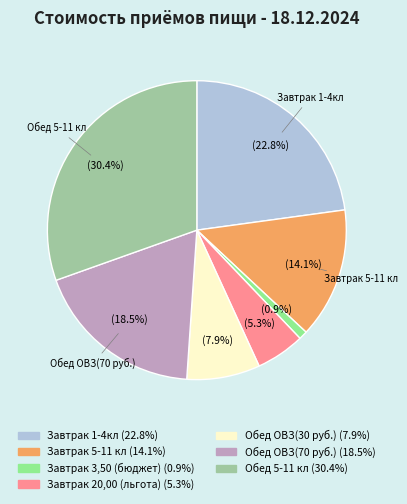

Is there a majority slice in this chart?

No